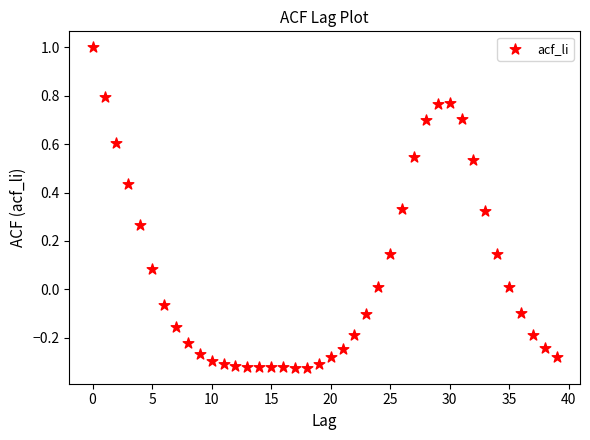

What is the range of Y values (max minus min)?

1.3